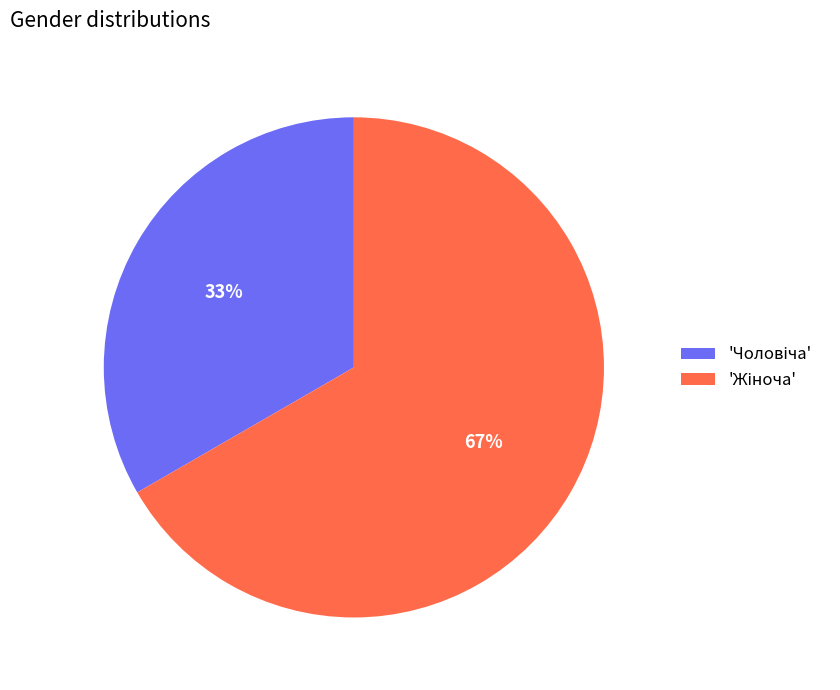

To the nearest percent, what is the average slice percentage?

50%